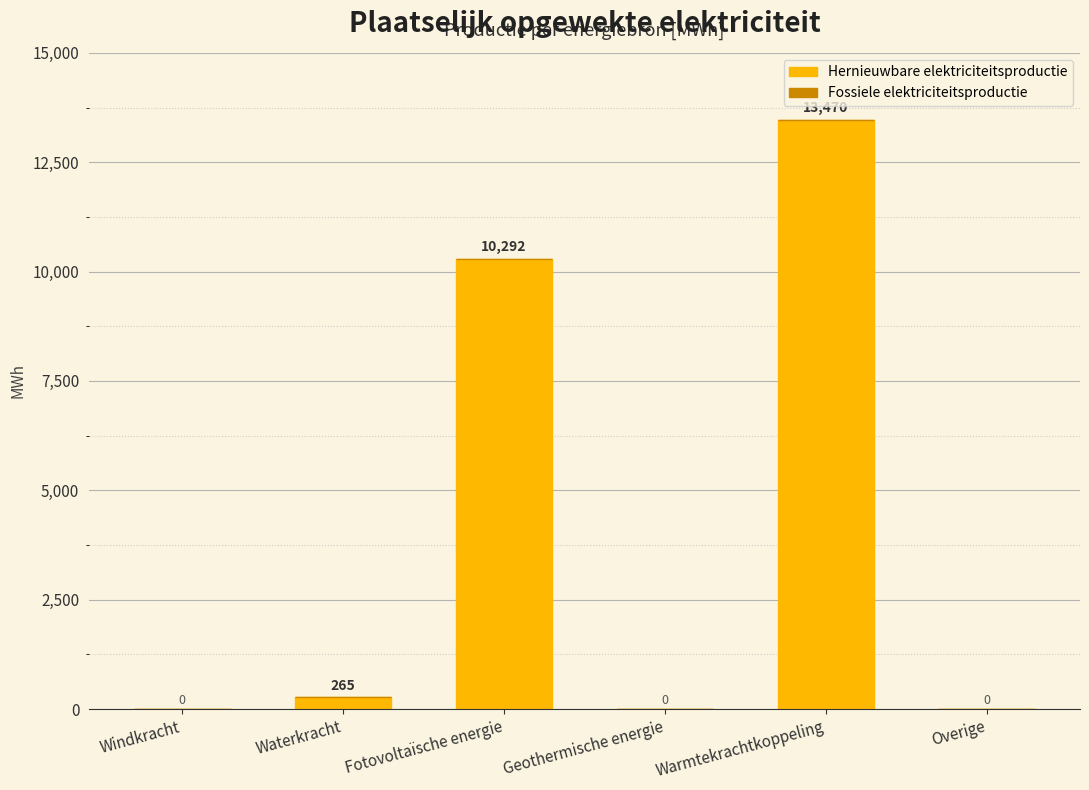

Which category has the highest value across all series?

Warmtekrachtkoppeling